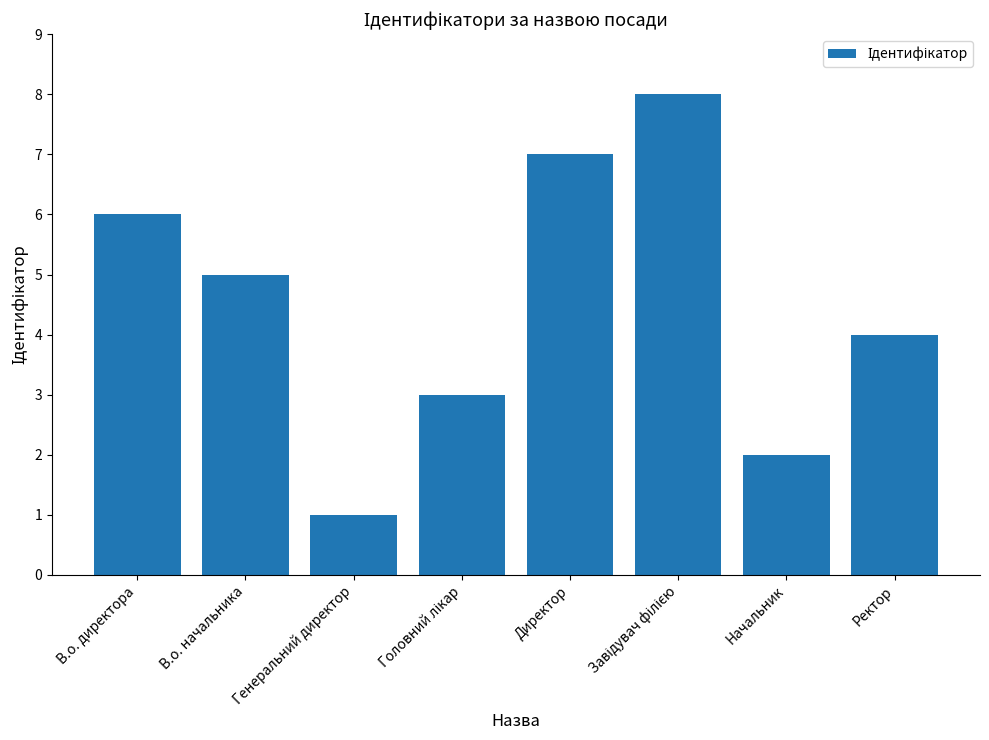

Reading left to right, what are all the values shown in this chart?

6	5	1	3	7	8	2	4